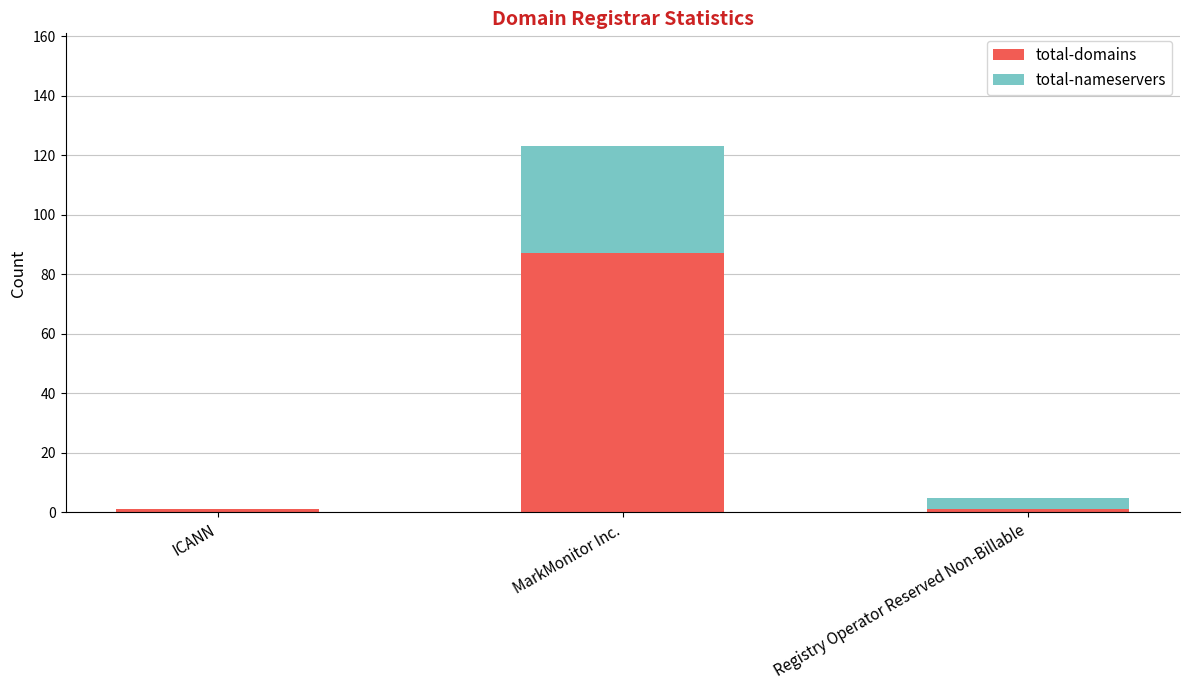

What is the total value across all series at MarkMonitor Inc.?

123